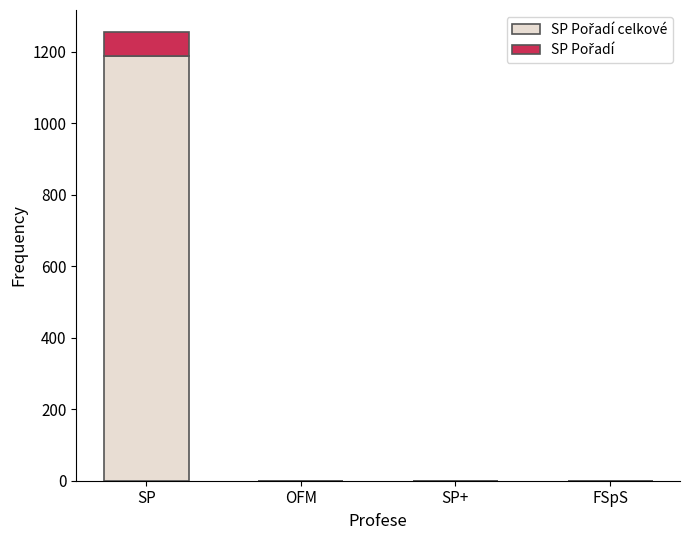

Count the number of data series in this chart.

2